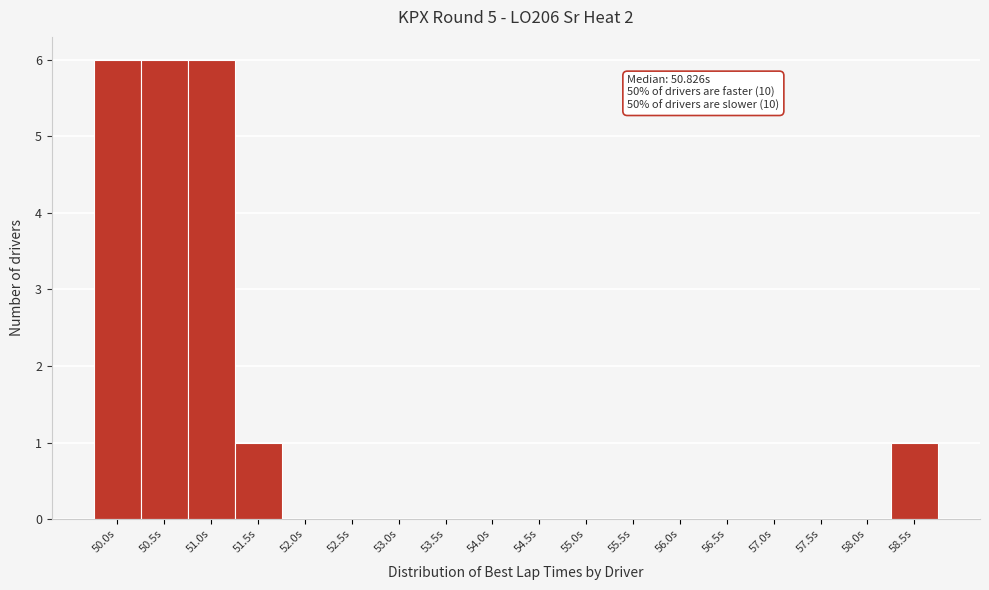

Reading left to right, transcribe all the data shown in this chart.

50.0s=6	50.5s=6	51.0s=6	51.5s=1	52.0s=0	52.5s=0	53.0s=0	53.5s=0	54.0s=0	54.5s=0	55.0s=0	55.5s=0	56.0s=0	56.5s=0	57.0s=0	57.5s=0	58.0s=0	58.5s=1